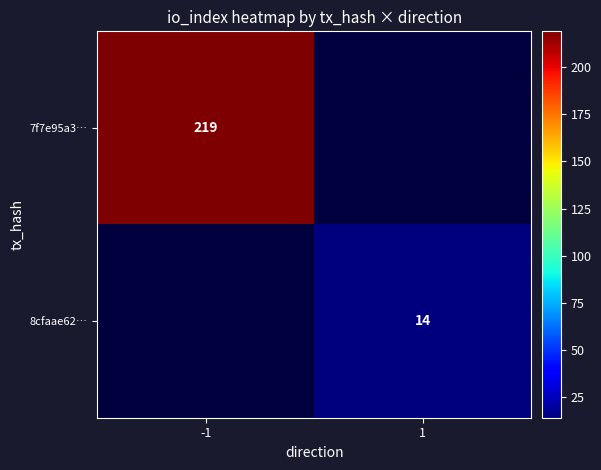

The 7f7e95a3… series shows 219 at -1. True or false?

True